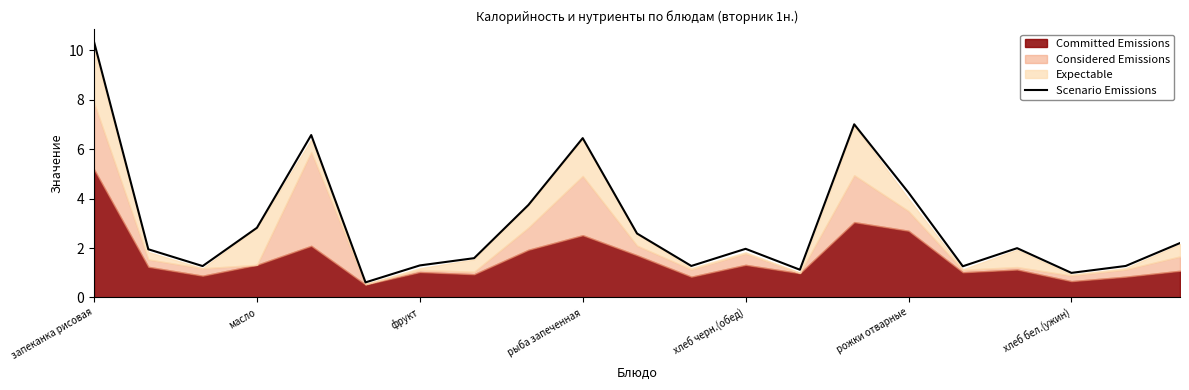

How many points are higher than both their immediate neighbors (excluding endpoints)?

5